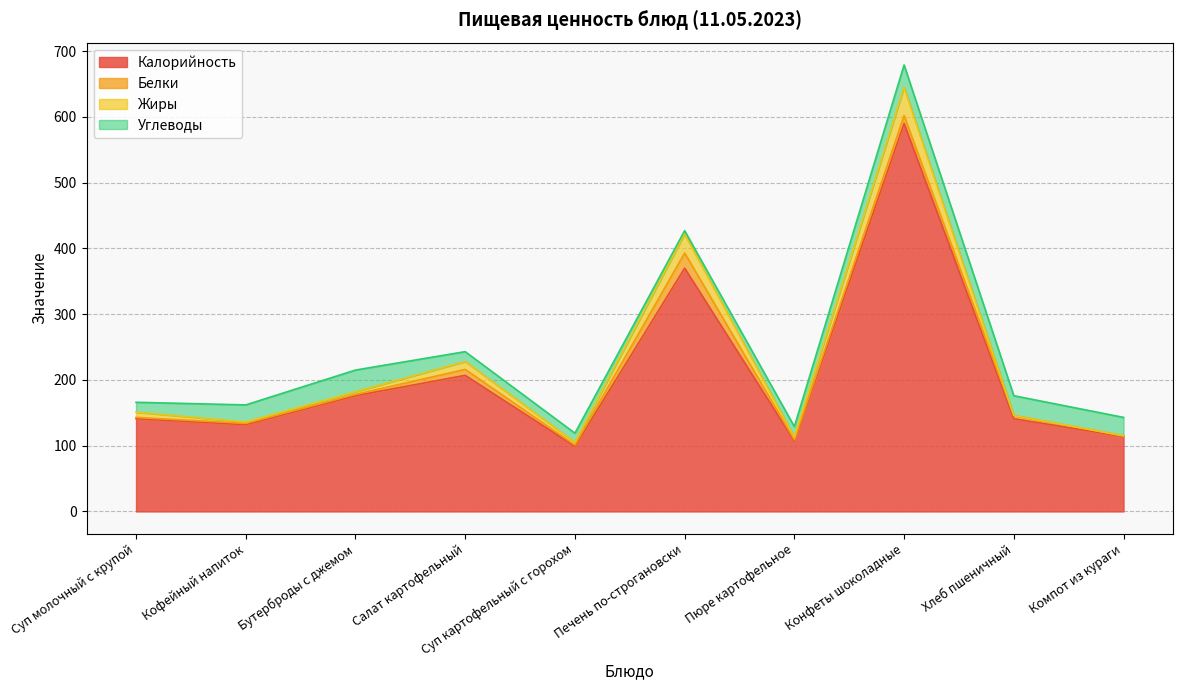

In Жиры, how many points are higher than both neighbors (excluding endpoints)?

3